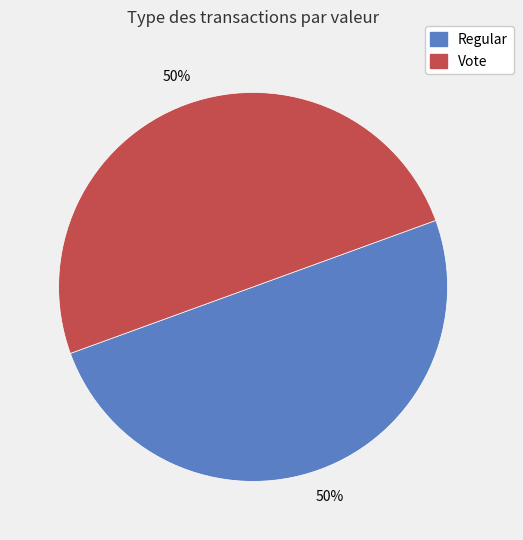

To the nearest percent, what is the average slice percentage?

50%